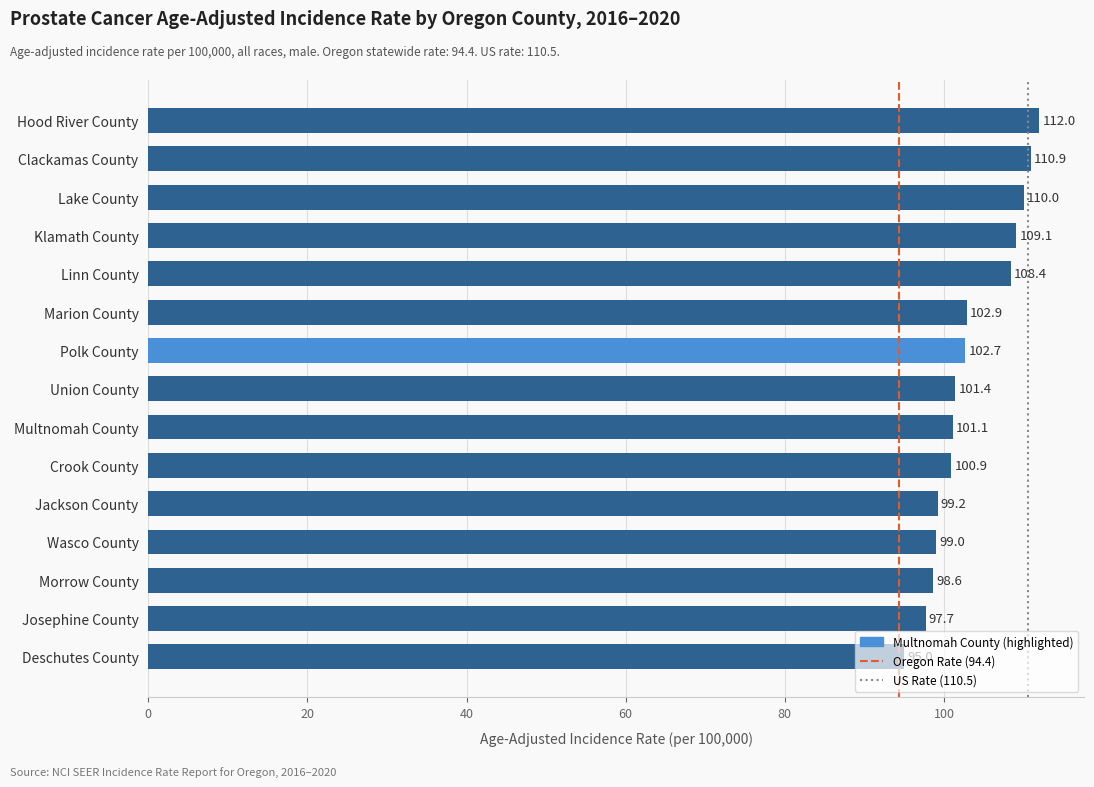

What is the difference between the maximum and minimum values?

17.0